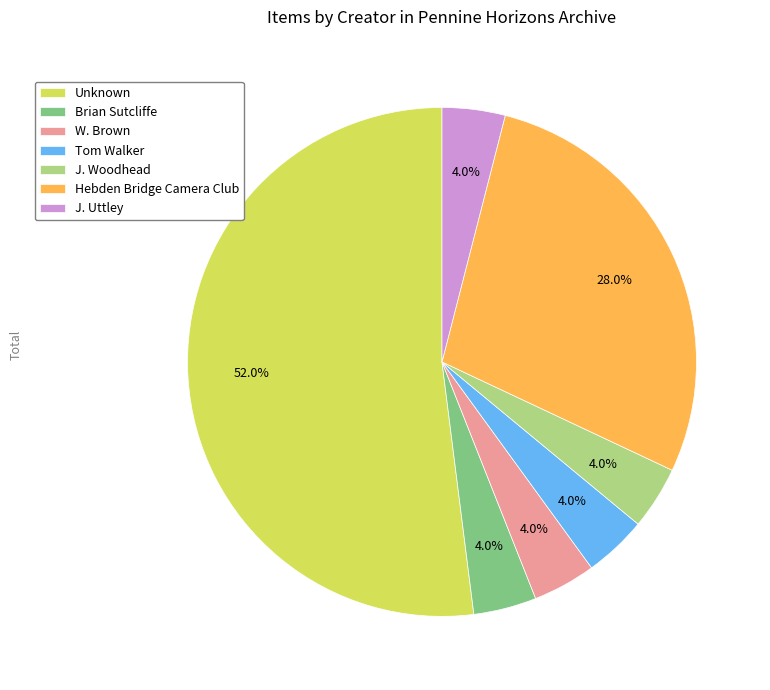

How much of the chart is everything except J. Woodhead?

96.0%